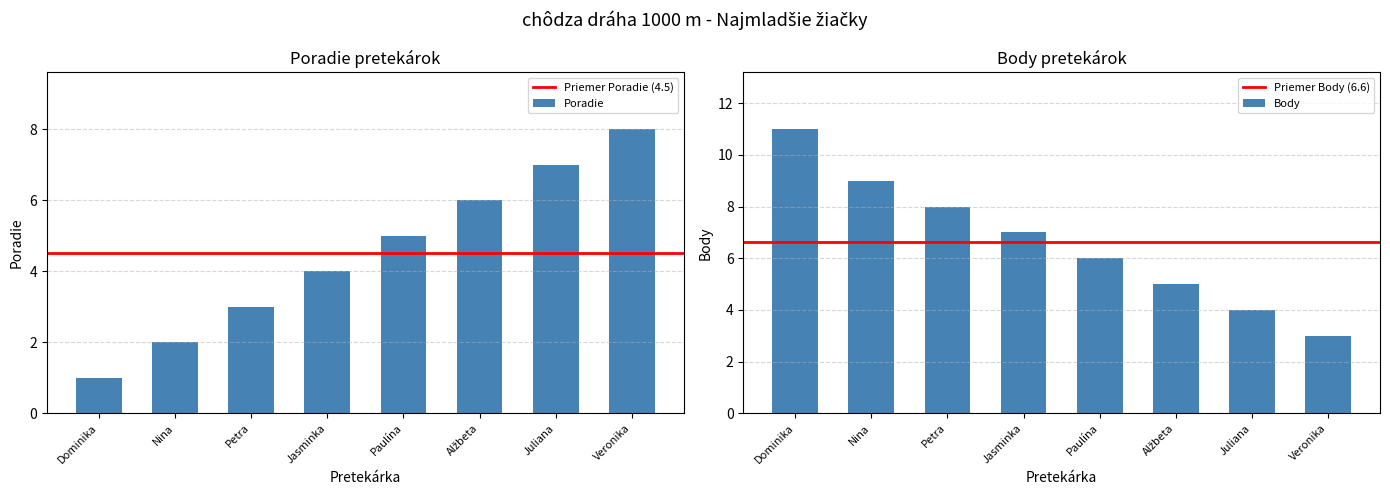

True or false: Poradie has a value of 8 at Veronika.

True